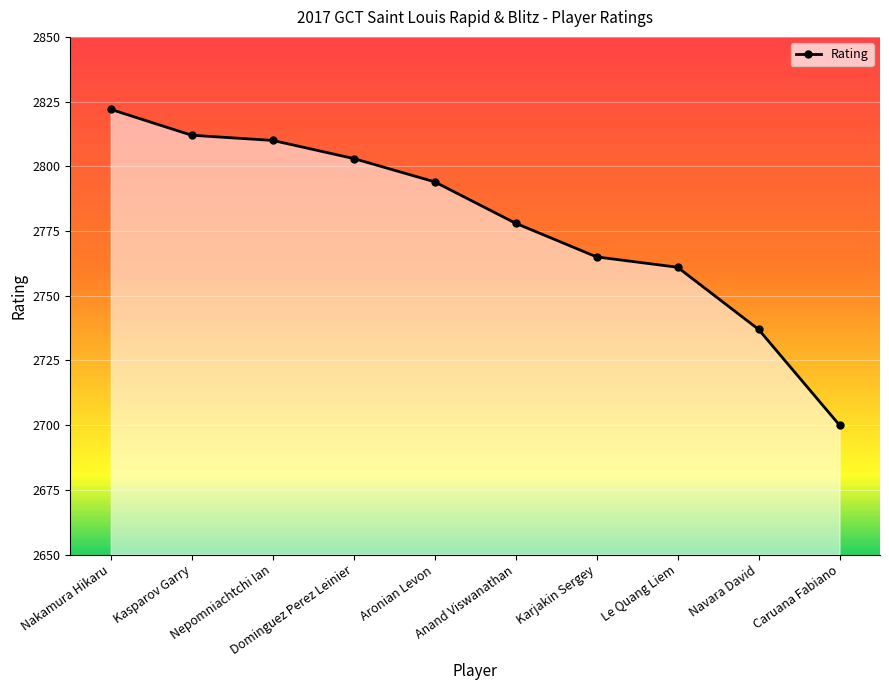

What is the greatest value displayed?

2822